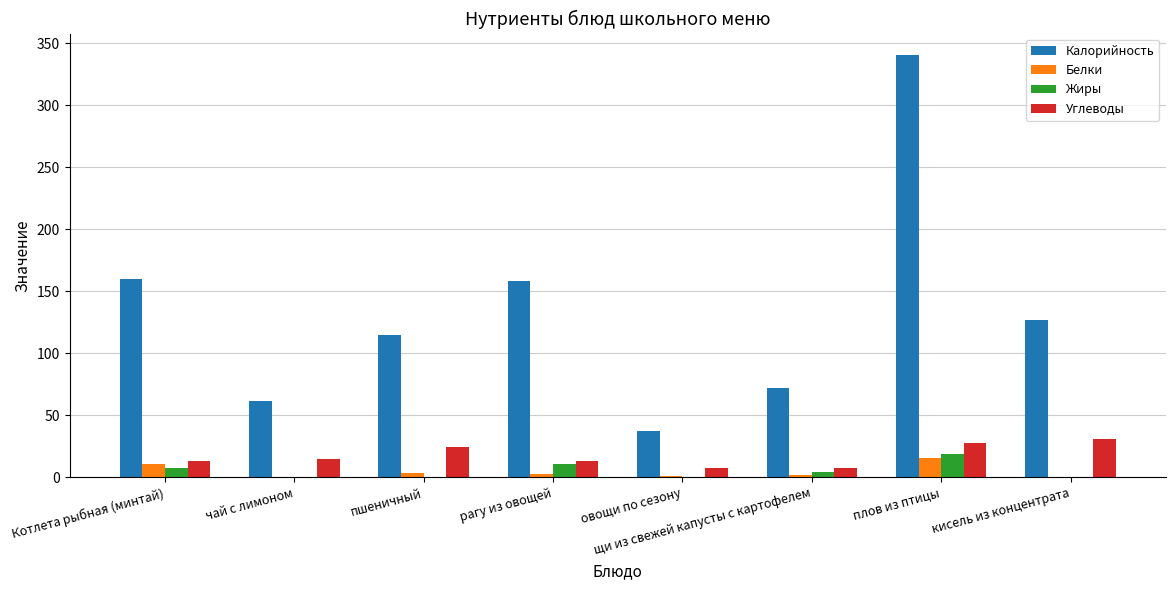

Does the chart contain stacked bars?

No